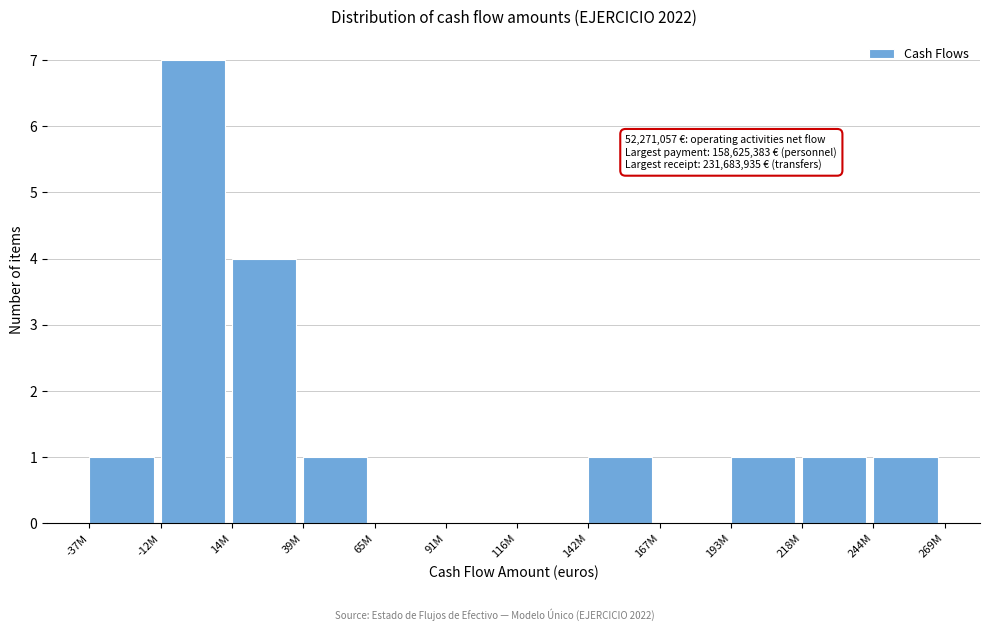

Reading right to left, what are all the values shown in this chart?

244M=1	218M=1	193M=1	167M=0	142M=1	116M=0	91M=0	65M=0	39M=1	14M=4	-12M=7	-37M=1